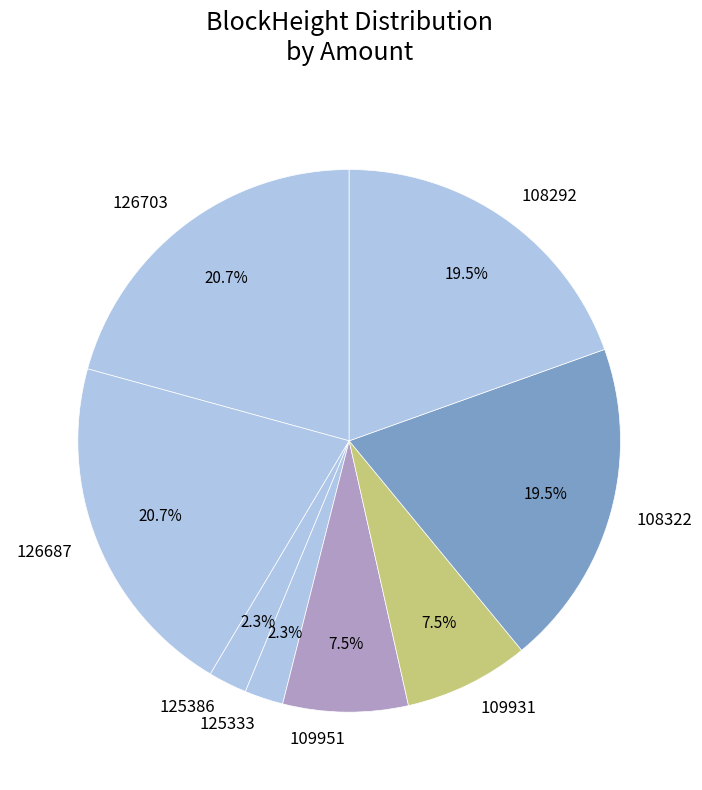

Does 109951 represent more than half of the total?

No